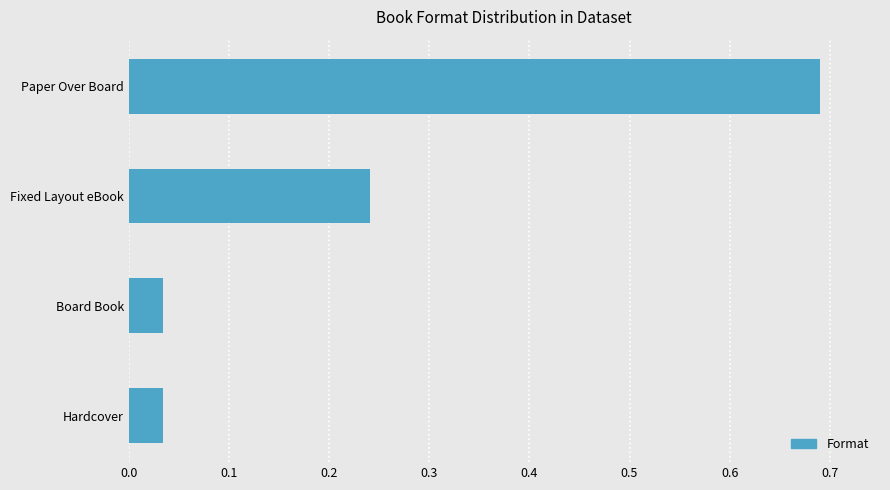

Which has a higher value, Fixed Layout eBook or Hardcover?

Fixed Layout eBook